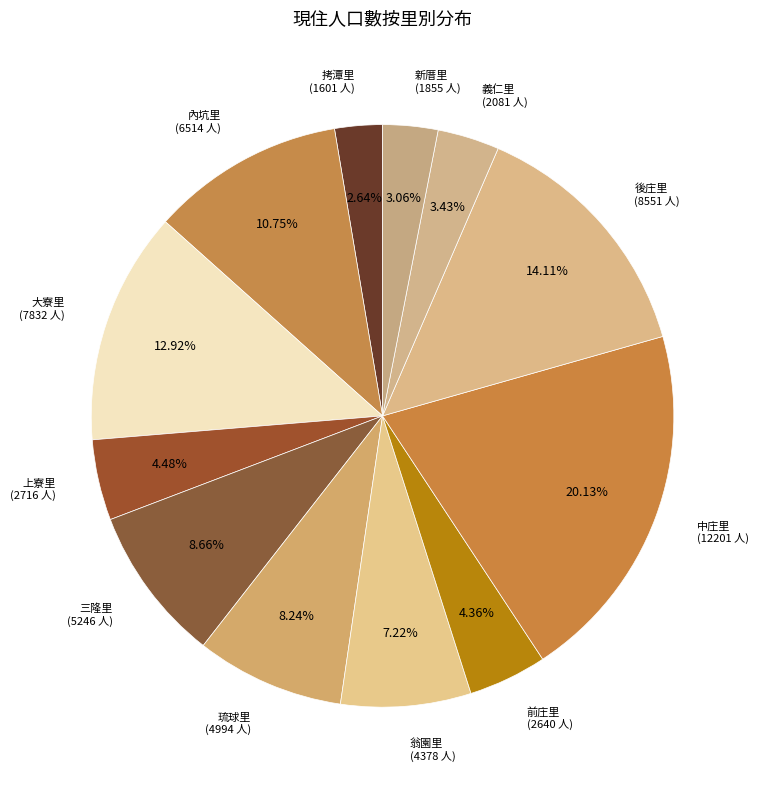

To the nearest percent, what is the average slice percentage?

8%